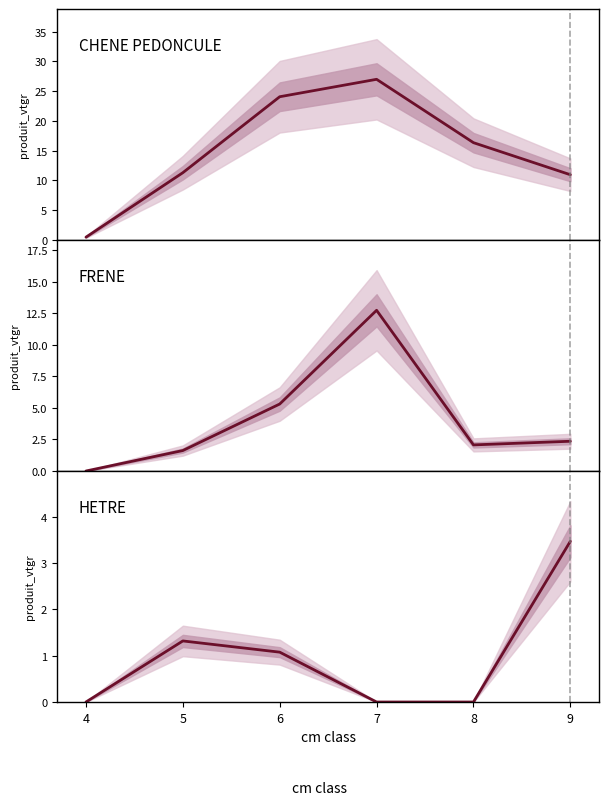

What is the total value across all series at 5?

14.2